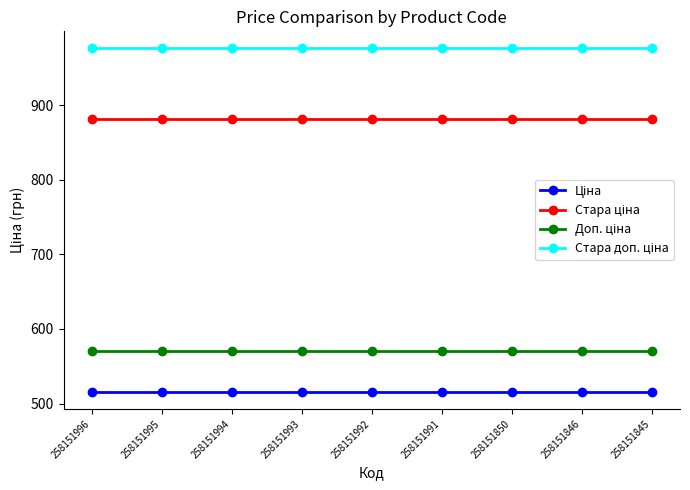

At how many categories does at least one series exceed 601?

9